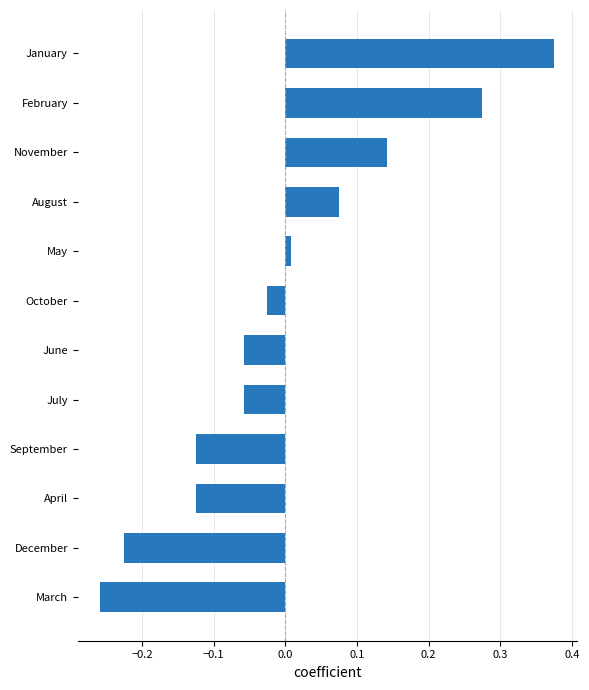

Which has a higher value, June or February?

February